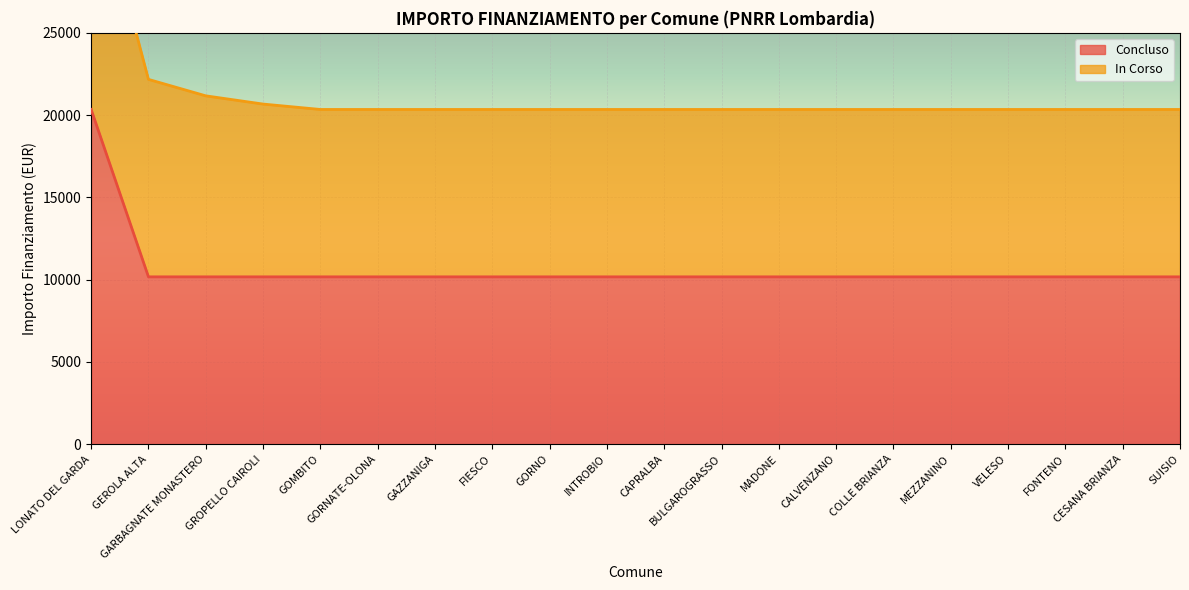

Rank the categories by value from highest to lowest.

LONATO DEL GARDA, GEROLA ALTA, GARBAGNATE MONASTERO, GROPELLO CAIROLI, GOMBITO, GORNATE-OLONA, GAZZANIGA, FIESCO, GORNO, INTROBIO, CAPRALBA, BULGAROGRASSO, MADONE, CALVENZANO, COLLE BRIANZA, MEZZANINO, VELESO, FONTENO, CESANA BRIANZA, SUISIO